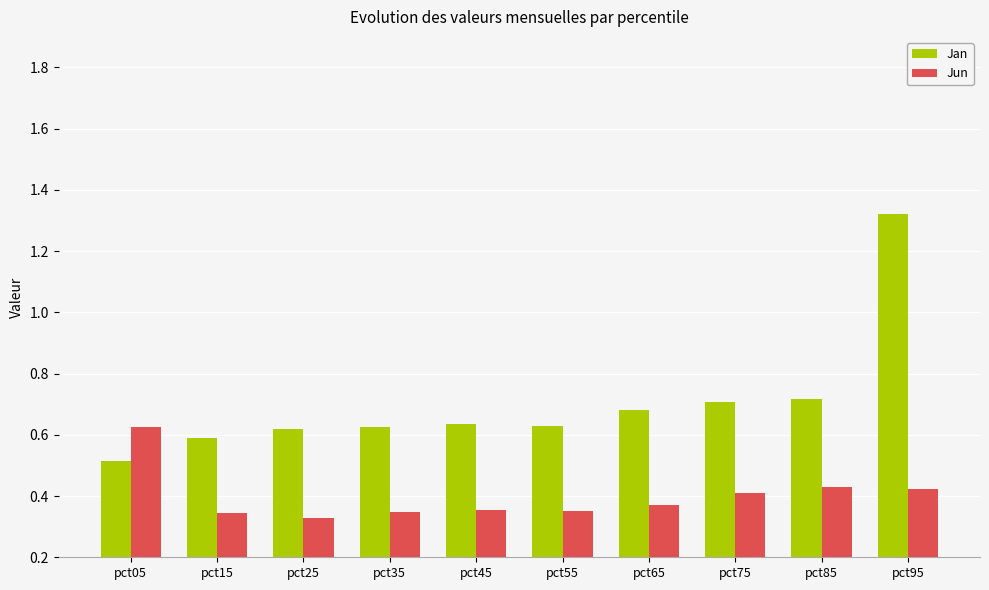

Count the Jan values in the range 0 to 1.

9